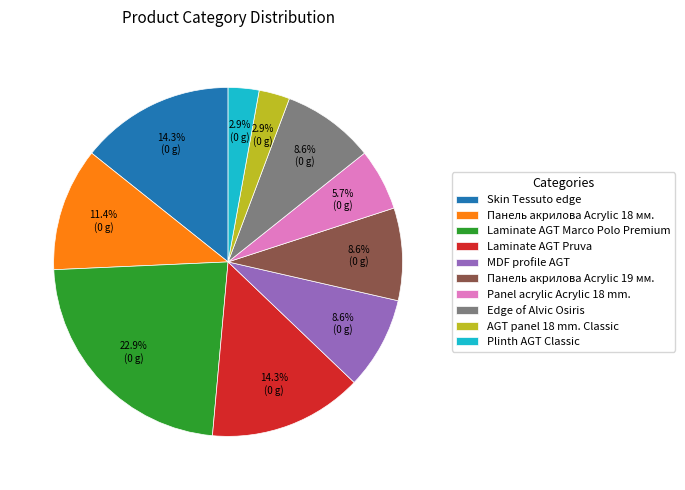

Which has a higher value, Laminate AGT Pruva or AGT panel 18 mm. Classic?

Laminate AGT Pruva